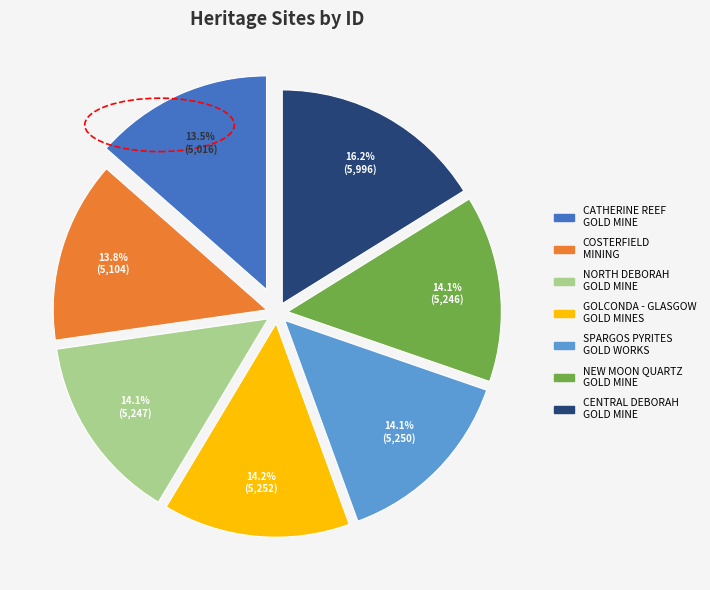

To the nearest percent, what is the difference between the largest and smallest slice percentages?

3%